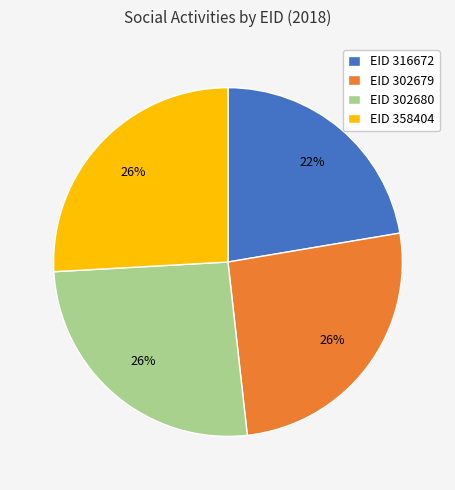

Count the number of slices in the pie.

4